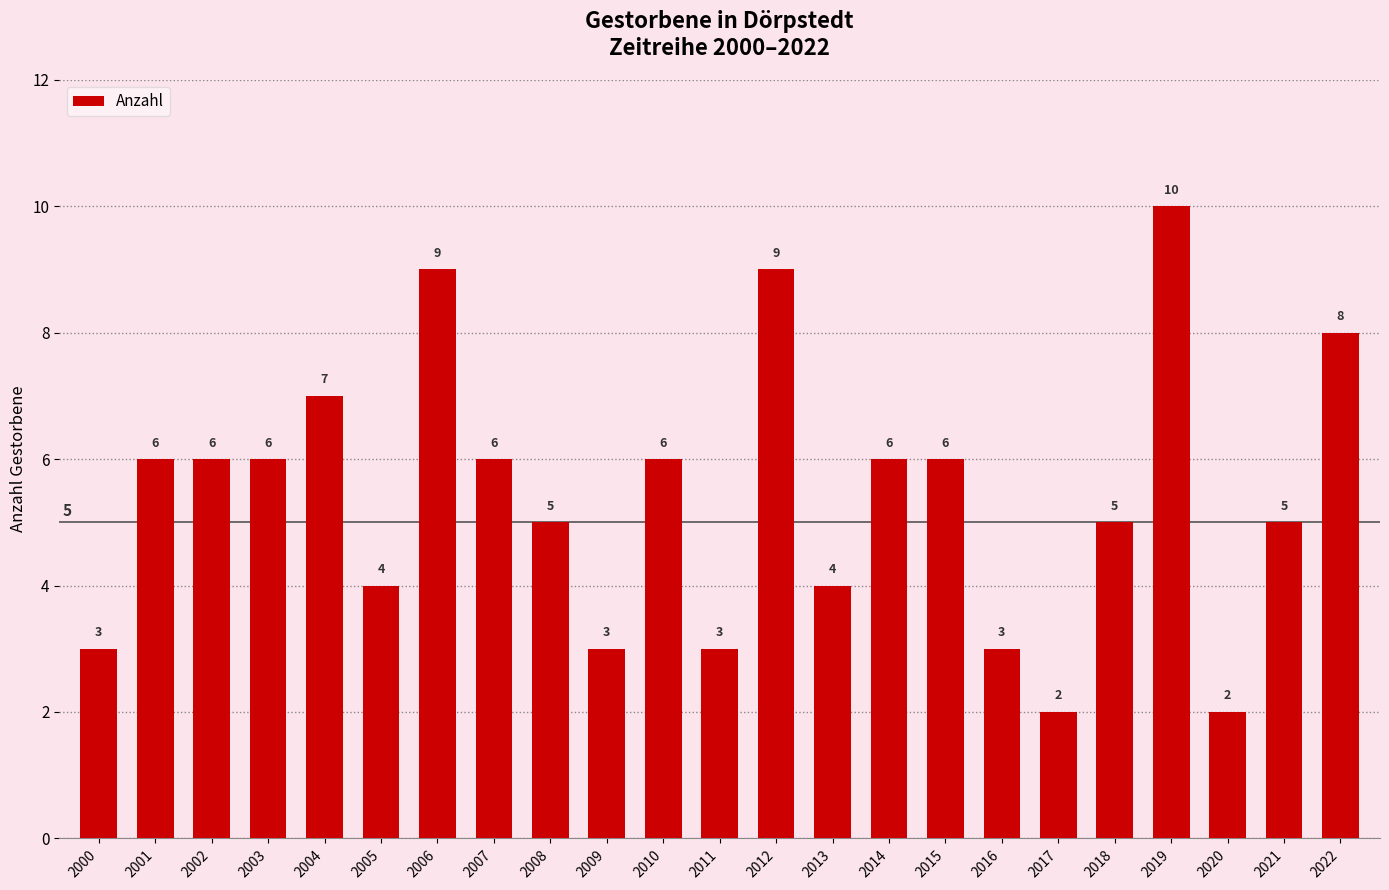

What is the greatest value displayed?

10